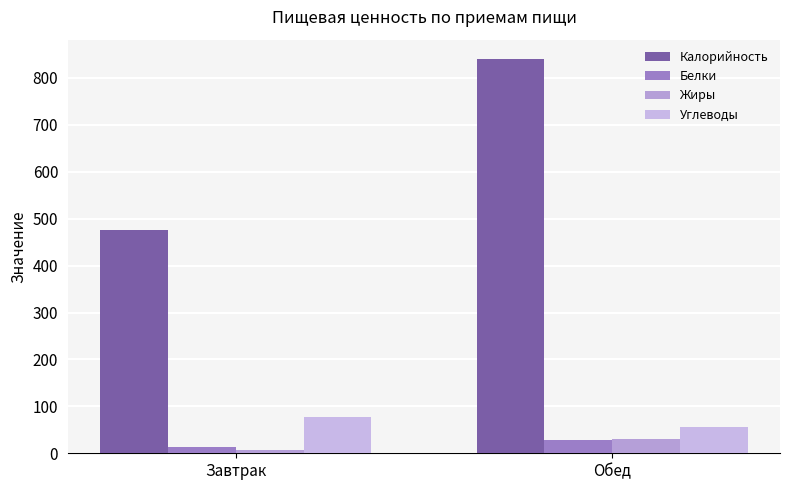

What position from the right is Обед?

1